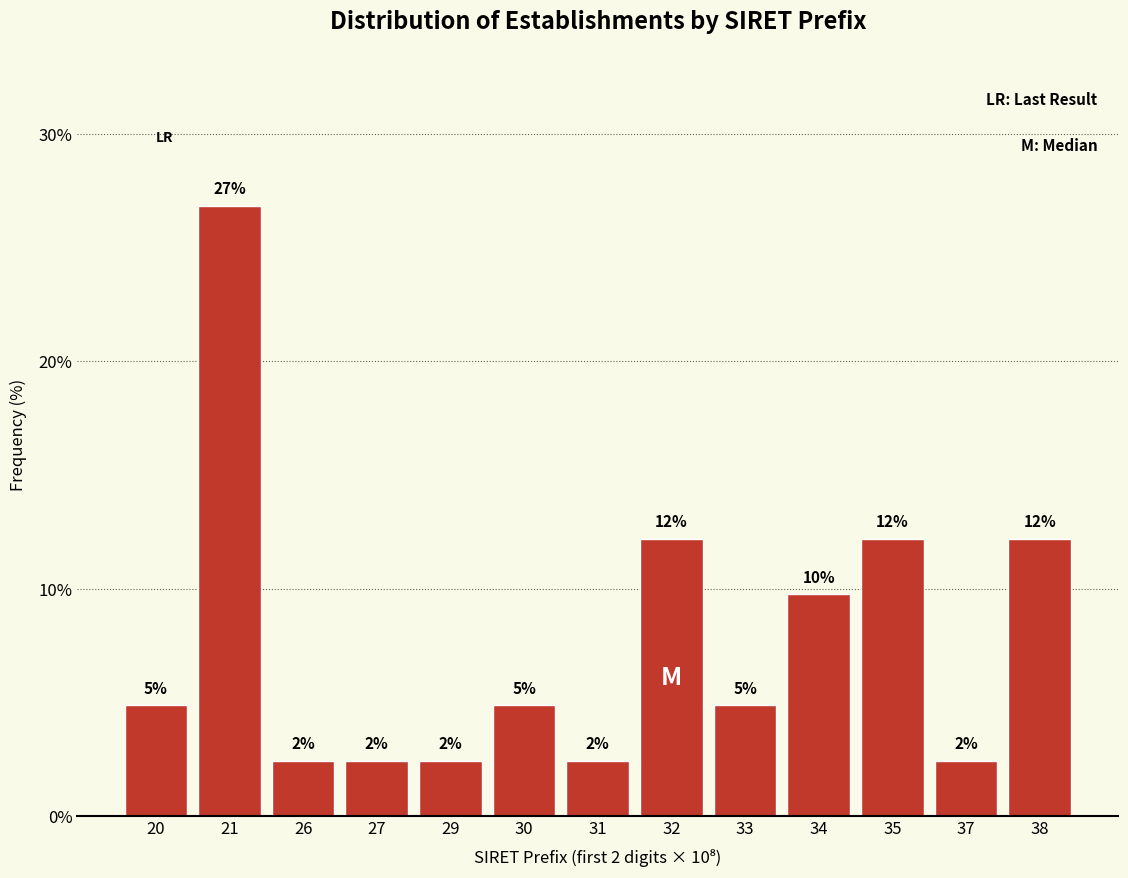

How many bars are there in total?

13